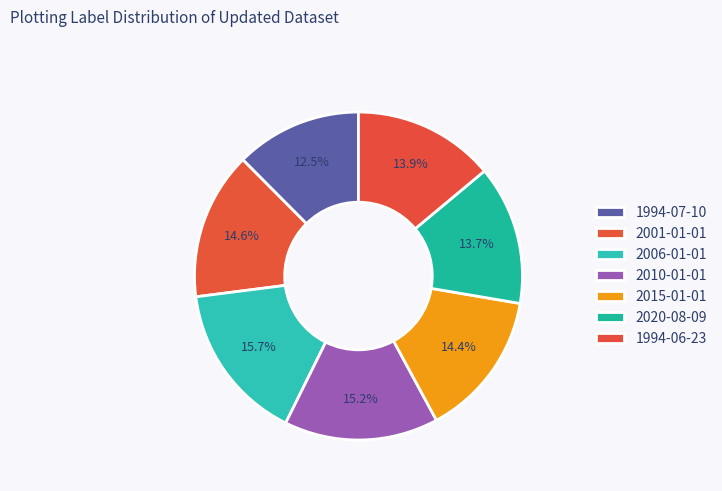

The 2015-01-01 slice represents 1% of the pie. True or false?

False